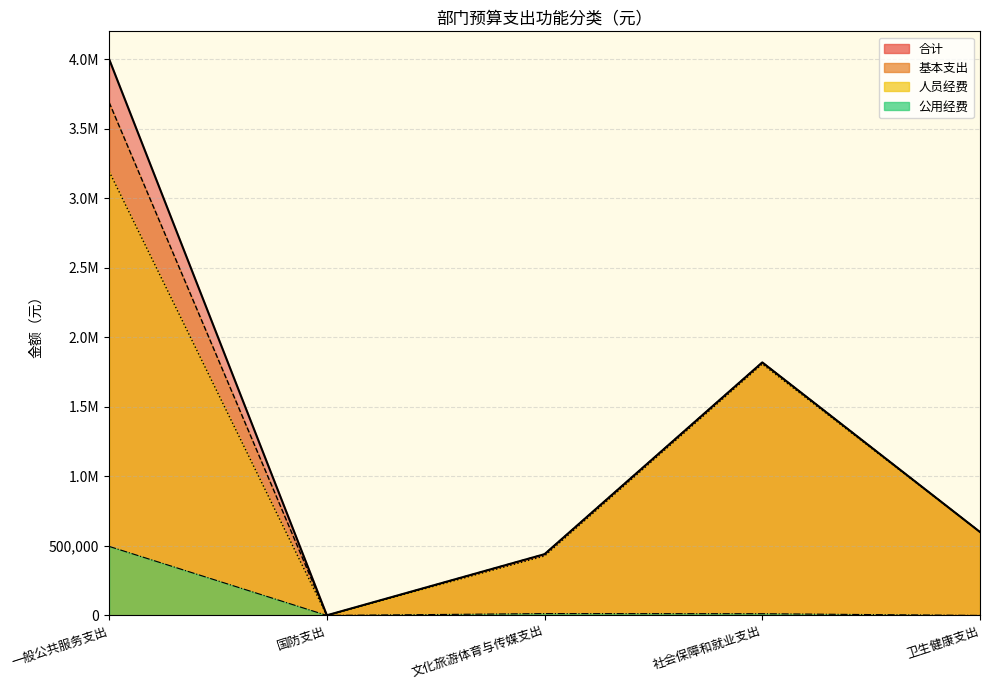

How many data points in 基本支出 are less than 600050?

2